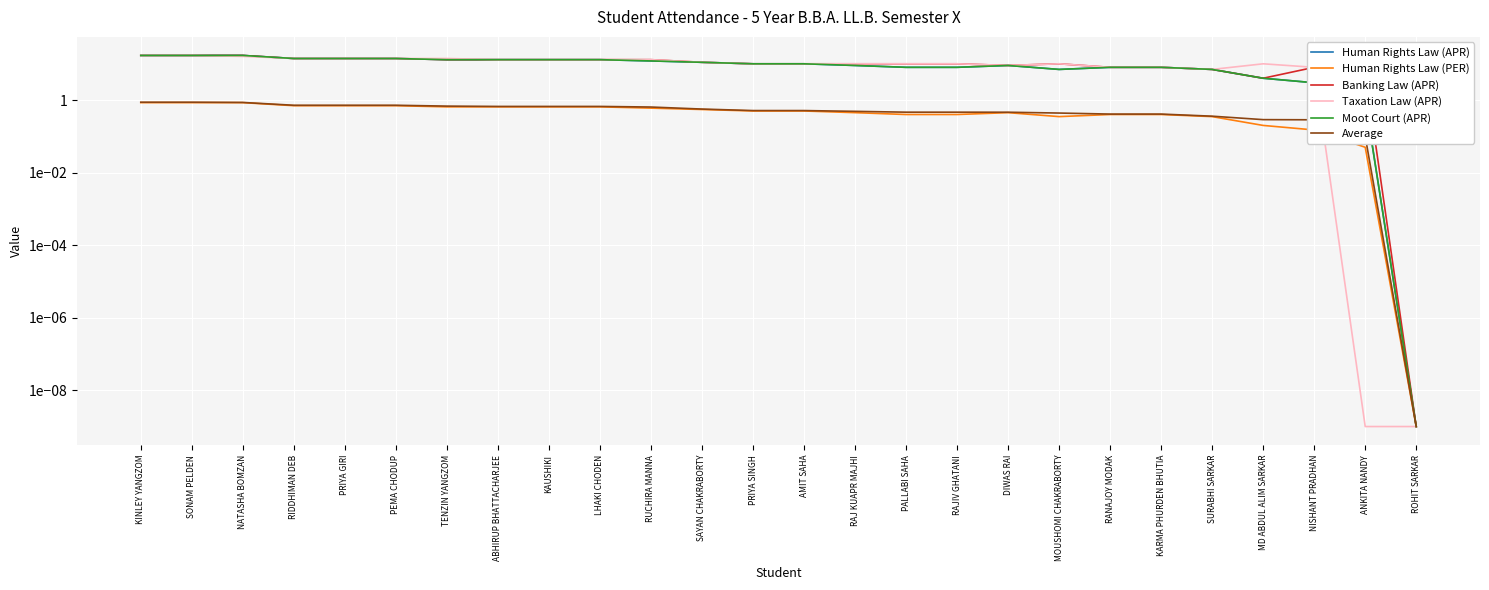

What is the label of the 6th point from the left?

PEMA CHODUP